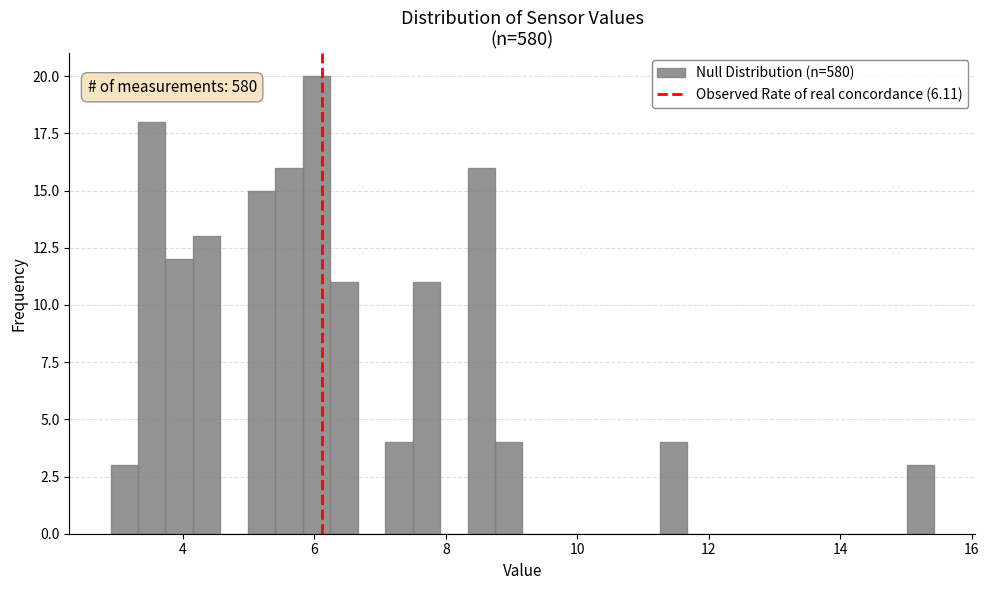

Around what value on the x-axis is the tallest bar? Give the approximate position of its centre, as read against the axis.

6.0